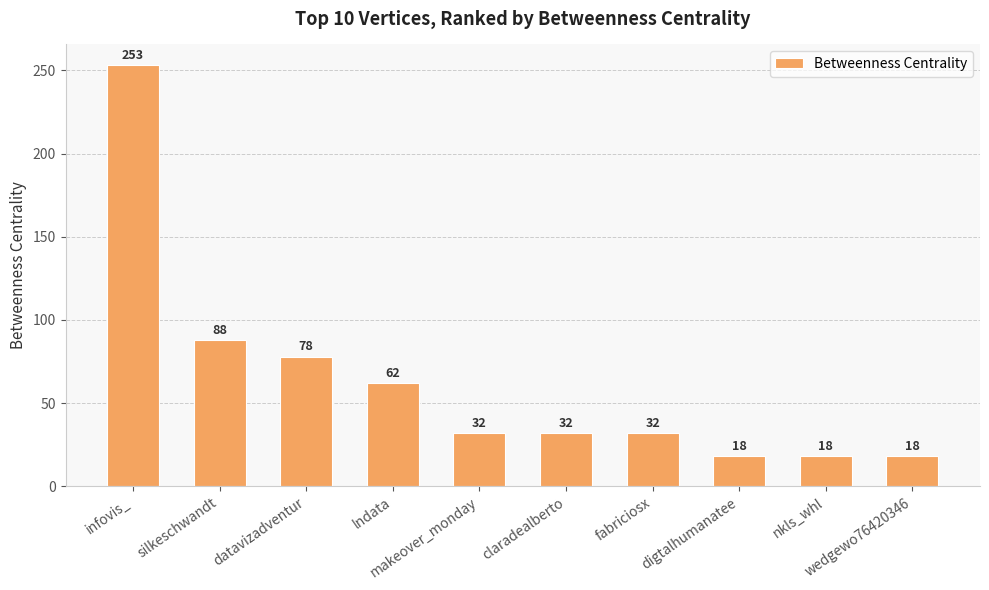

What is the average value?

63